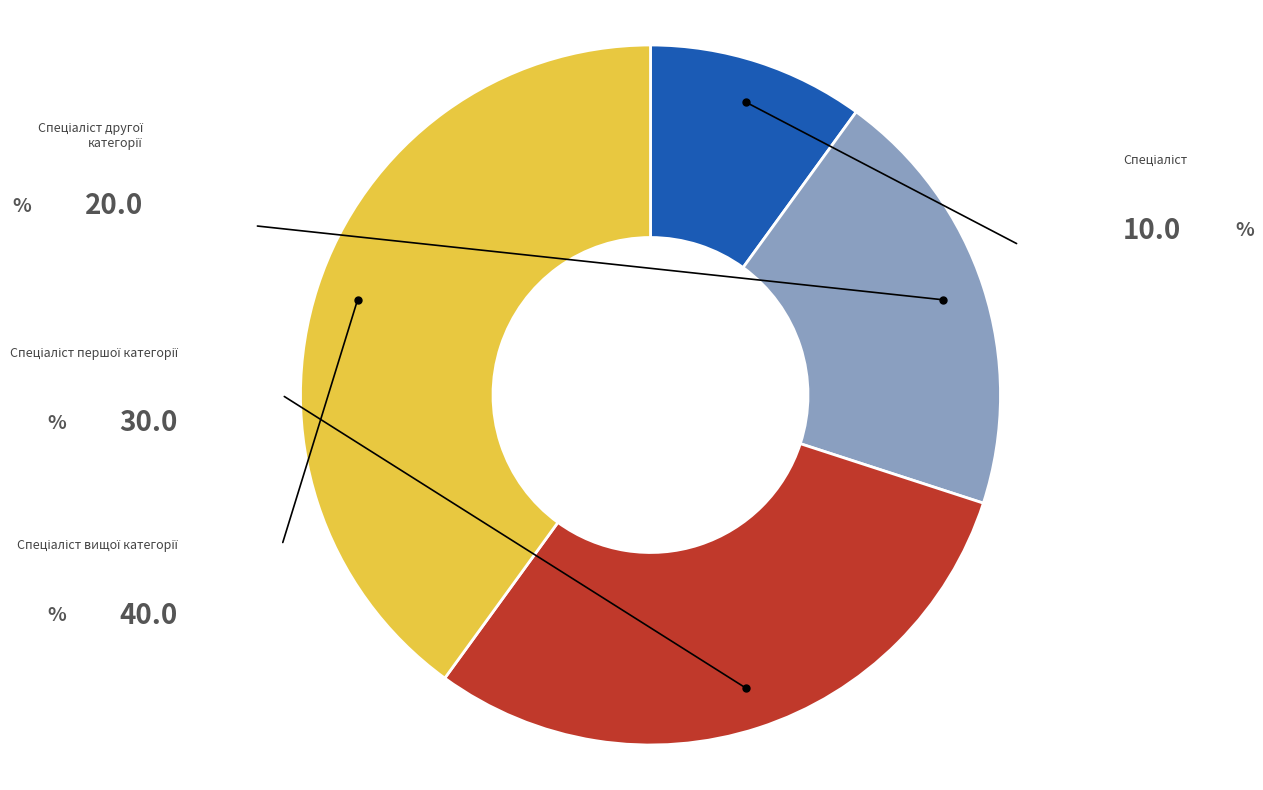

To the nearest percent, what is the difference between the largest and smallest slice percentages?

30%